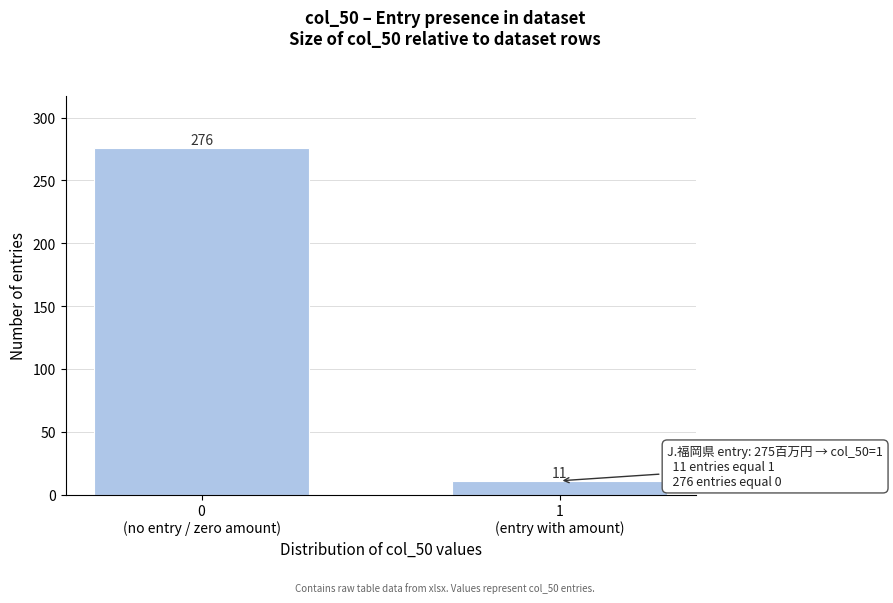

Reading left to right, what are all the values shown in this chart?

276	11